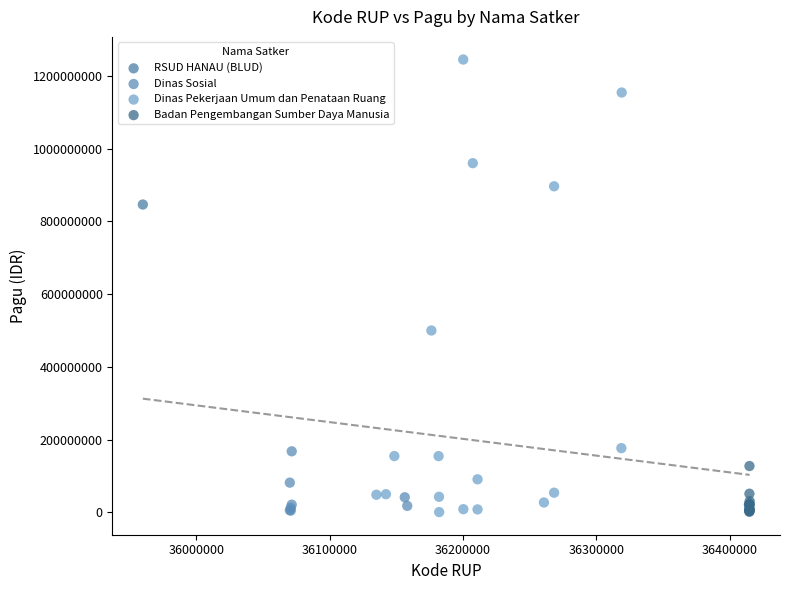

What are all the series names shown in the legend?

RSUD HANAU (BLUD), Dinas Sosial, Dinas Pekerjaan Umum dan Penataan Ruang, Badan Pengembangan Sumber Daya Manusia